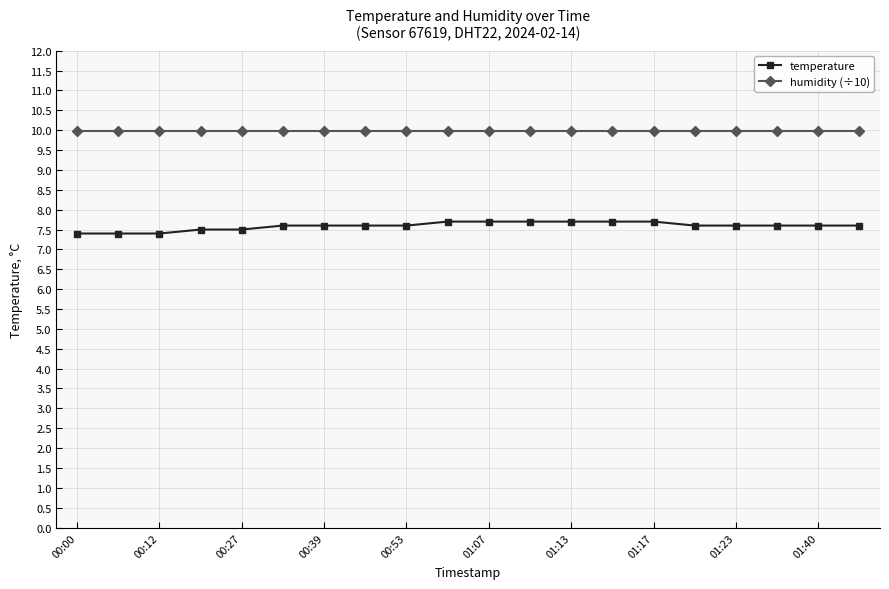

True or false: humidity (÷10) and temperature intersect in this chart.

False